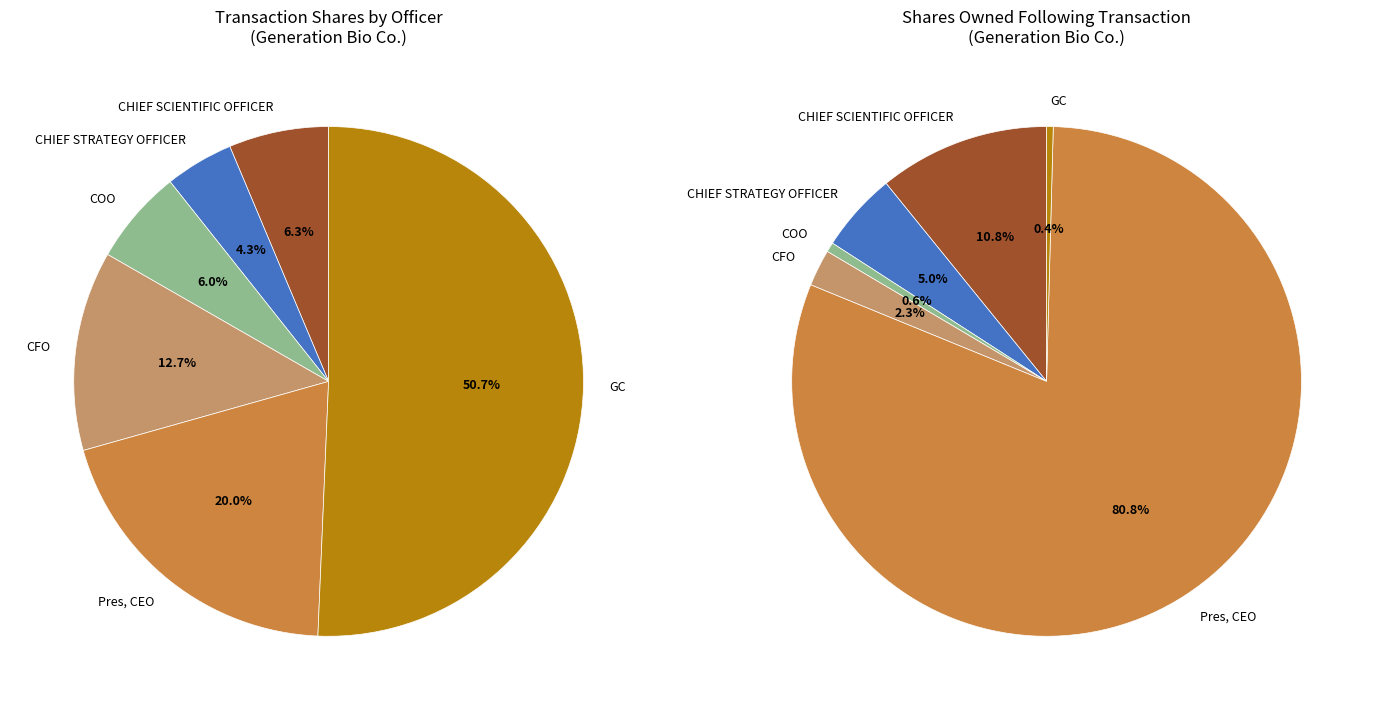

Count the number of slices in the pie.

6